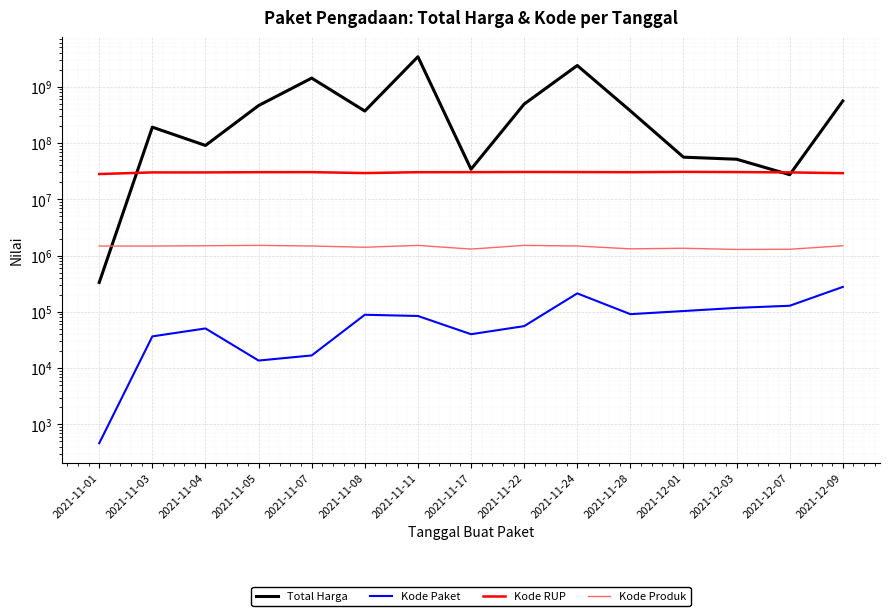

What is the spread (max minus min) of values at 2021-11-03?

191576564